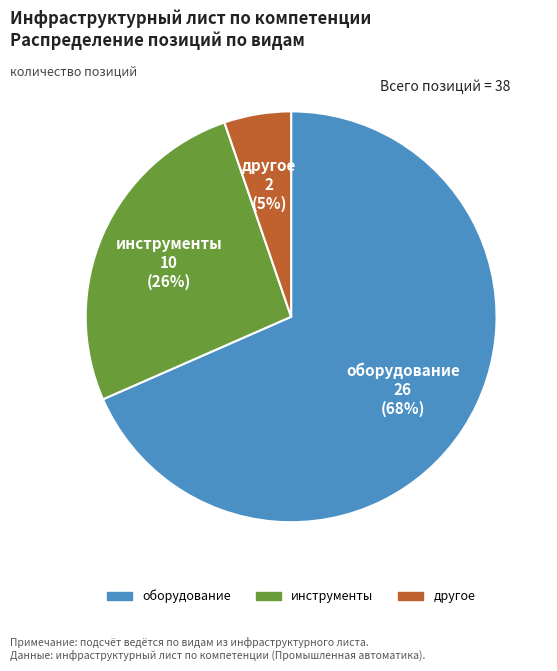

To the nearest percent, what is the difference between the инструменты and оборудование slice percentages?

42%